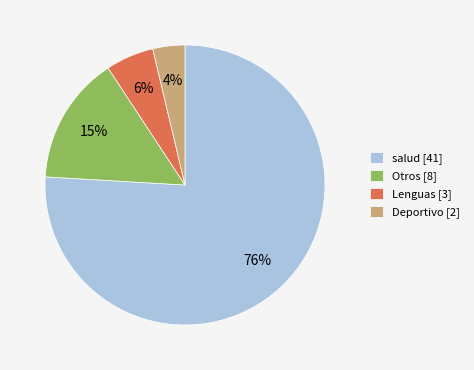

What is the smallest slice in the pie chart?

Deportivo [2]